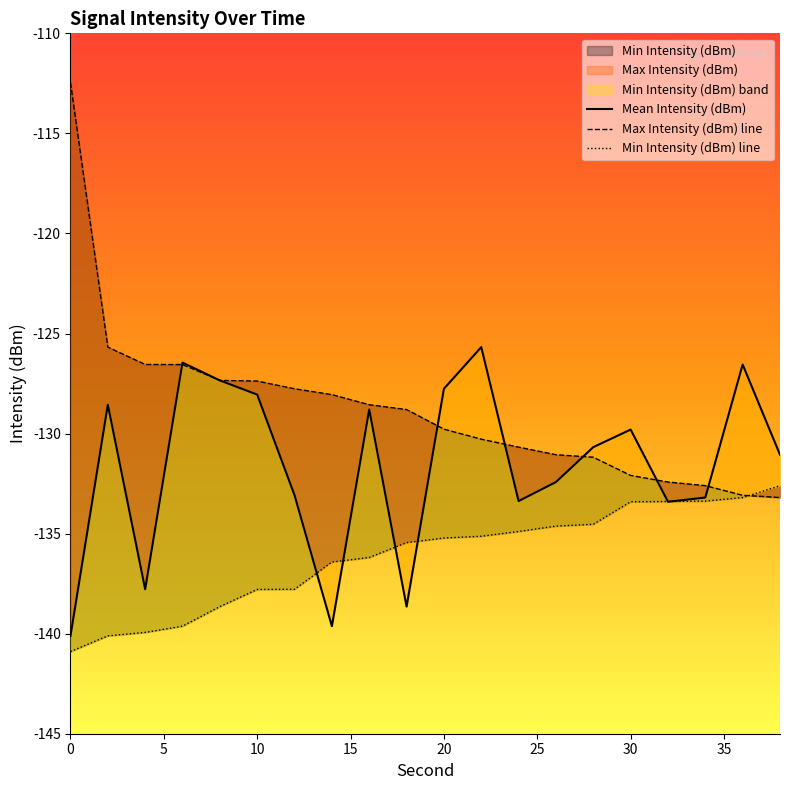

At how many categories does at least one series exceed -126?

3